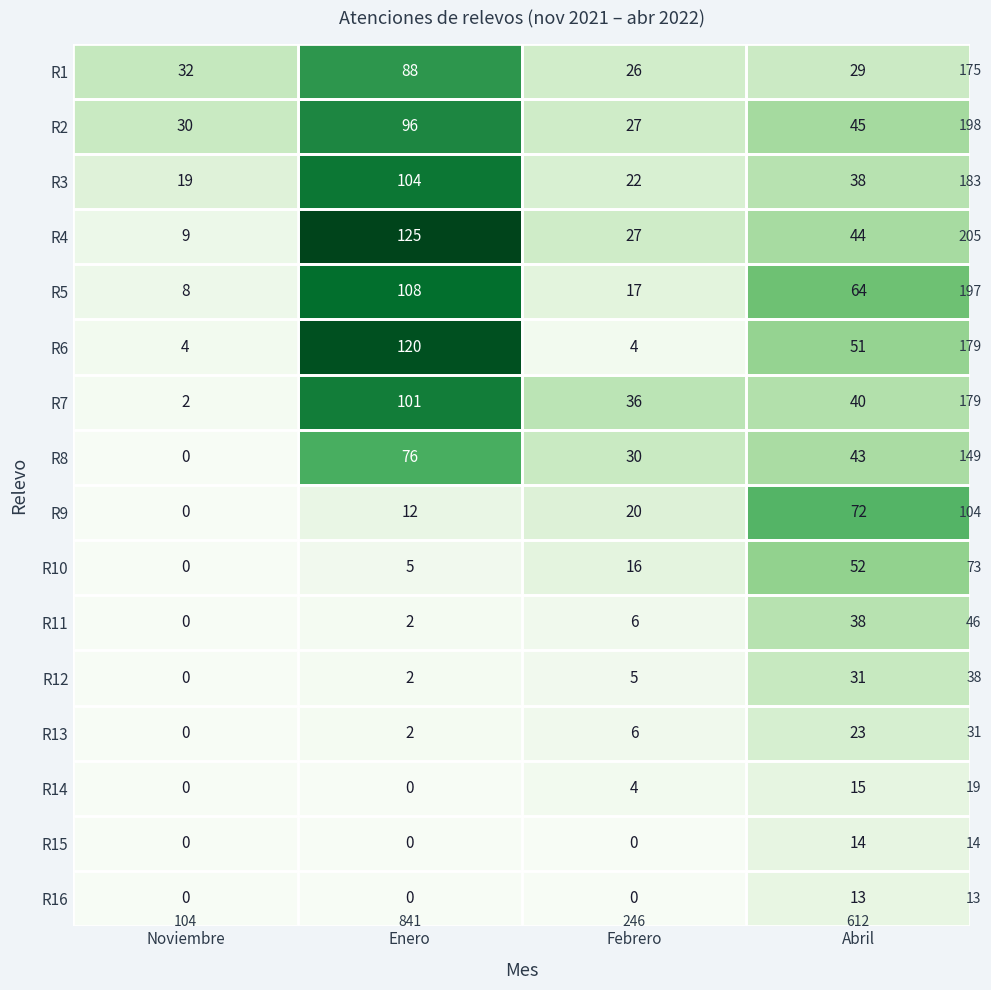

Count the number of categories in the chart.

4